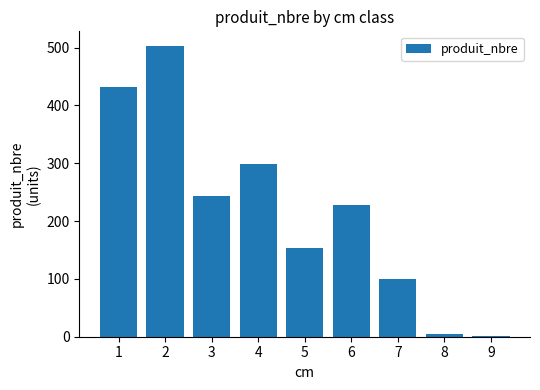

Are the bars horizontal?

No